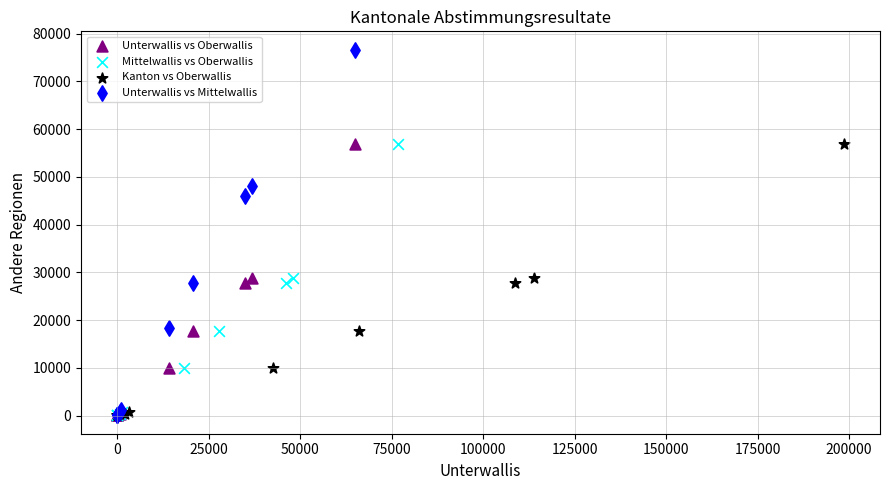

Which series has the largest Y range (max minus min)?

Unterwallis vs Mittelwallis